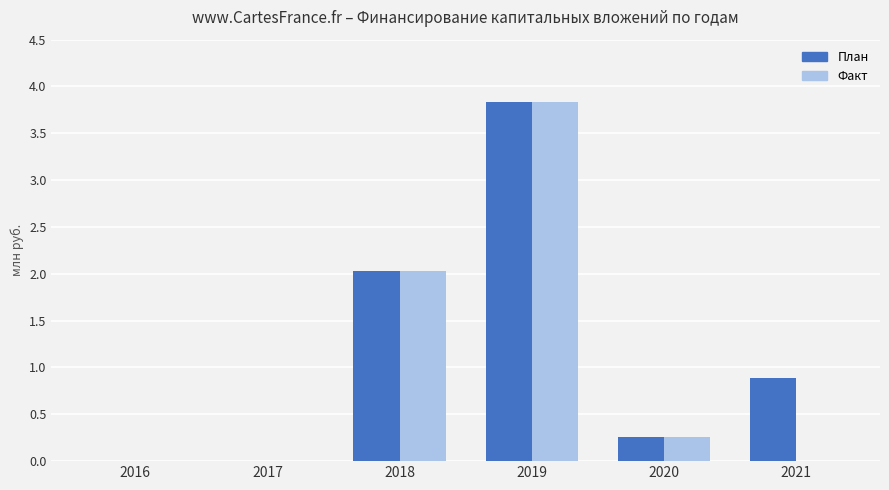

Reading left to right, what are all the values shown in this chart?

План: 2016=0.0	2017=0.0	2018=2.0	2019=3.8	2020=0.3	2021=0.9
Факт: 2016=0.0	2017=0.0	2018=2.0	2019=3.8	2020=0.3	2021=0.0